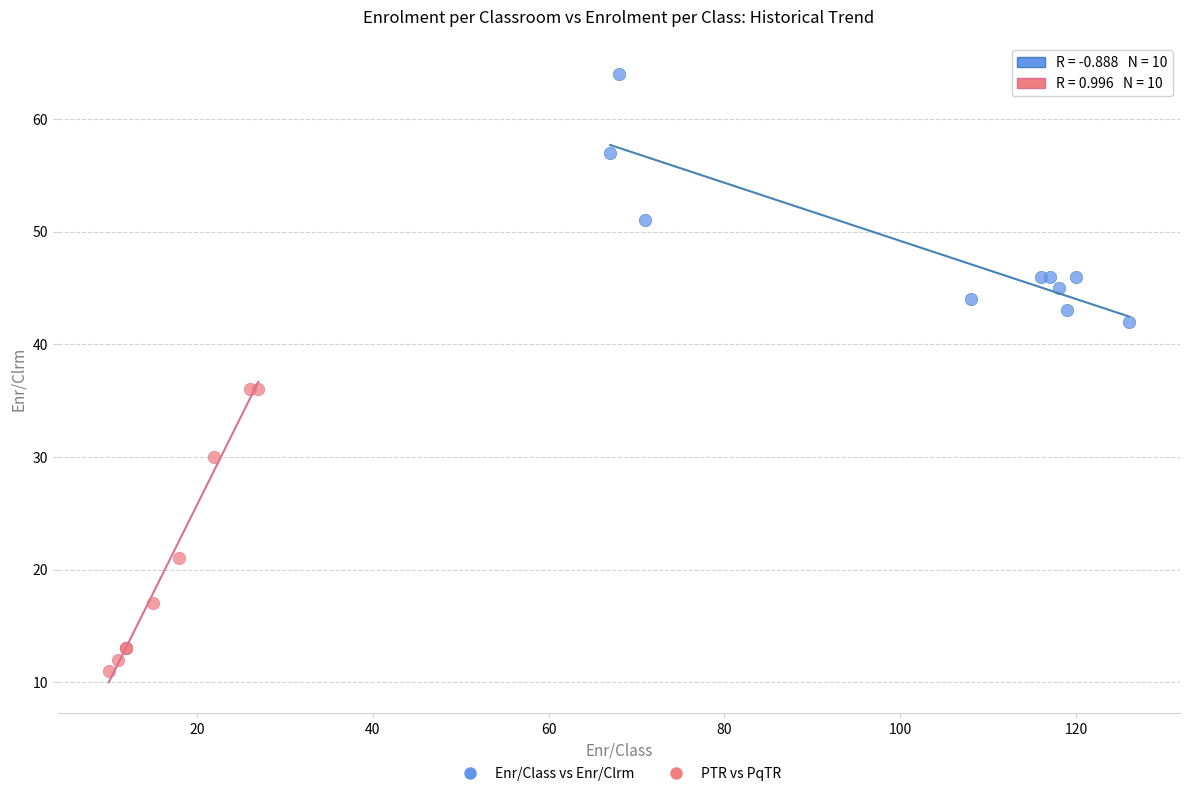

What are all the series names shown in the legend?

Enr/Class vs Enr/Clrm, PTR vs PqTR